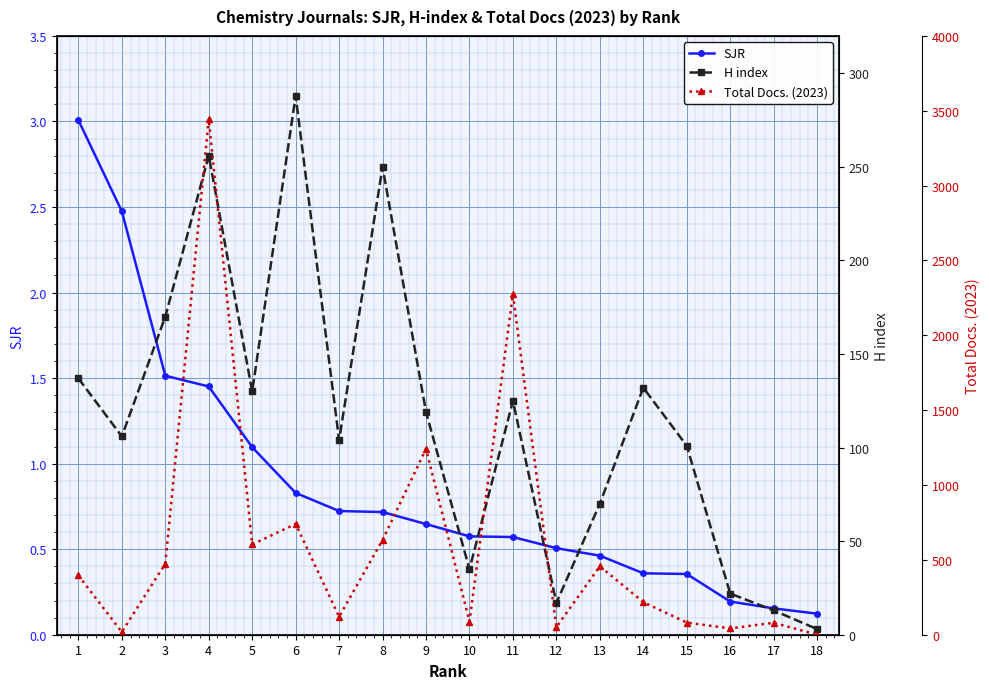

Reading left to right, extract all data points from this chart.

SJR: 3.0	2.5	1.5	1.5	1.1	0.8	0.7	0.7	0.6	0.6	0.6	0.5	0.5	0.4	0.4	0.2	0.2	0.1
H index: 137.0	106.0	170.0	256.0	130.0	288.0	104.0	250.0	119.0	35.0	125.0	17.0	70.0	132.0	101.0	22.0	13.0	3.0
Total Docs. (2023): 396.0	18.0	475.0	3445.0	603.0	740.0	120.0	633.0	1241.0	88.0	2274.0	51.0	457.0	218.0	81.0	42.0	80.0	0.0